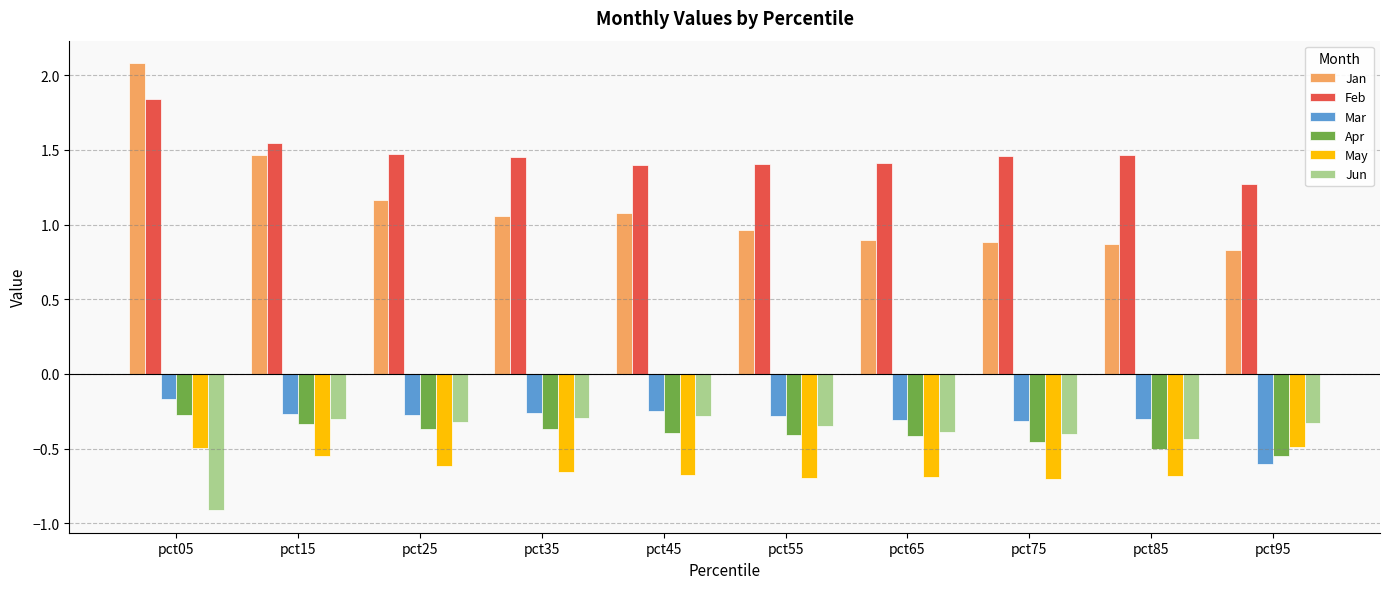

Which series has the largest total across all categories?

Feb